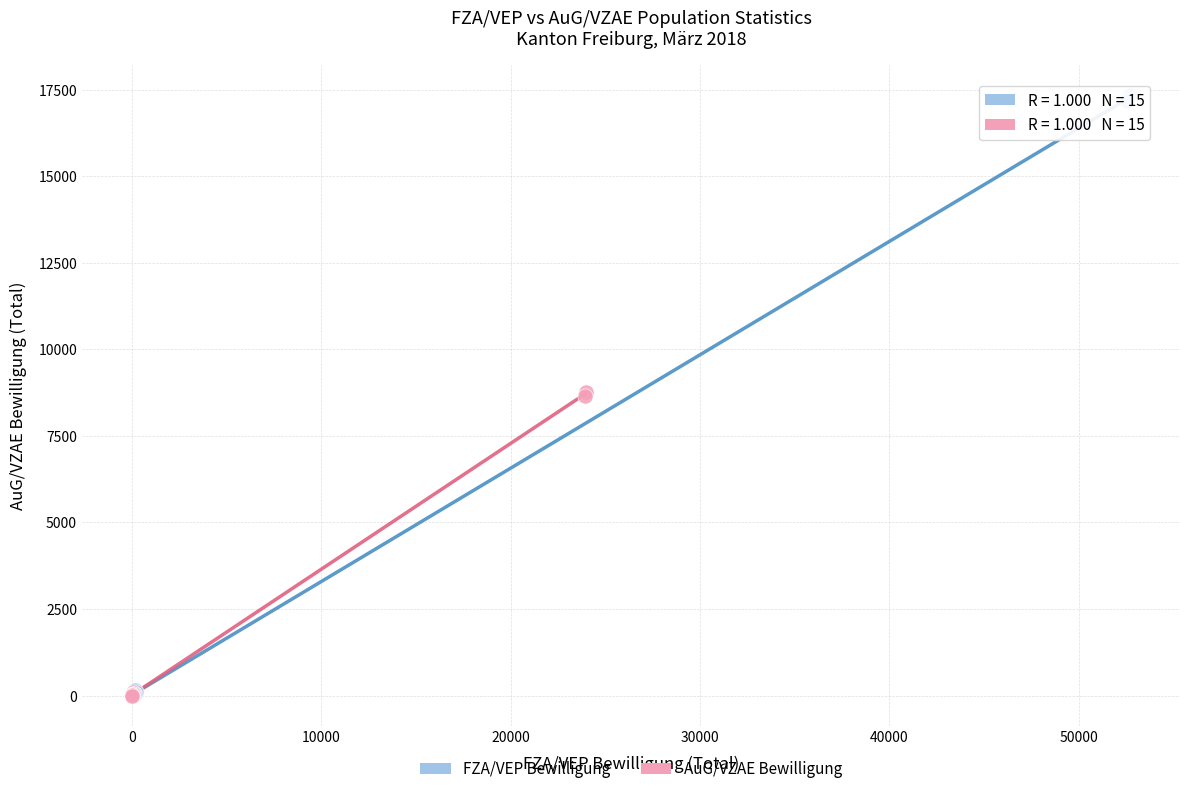

Which series has the widest spread of Y values?

FZA/VEP Bewilligung